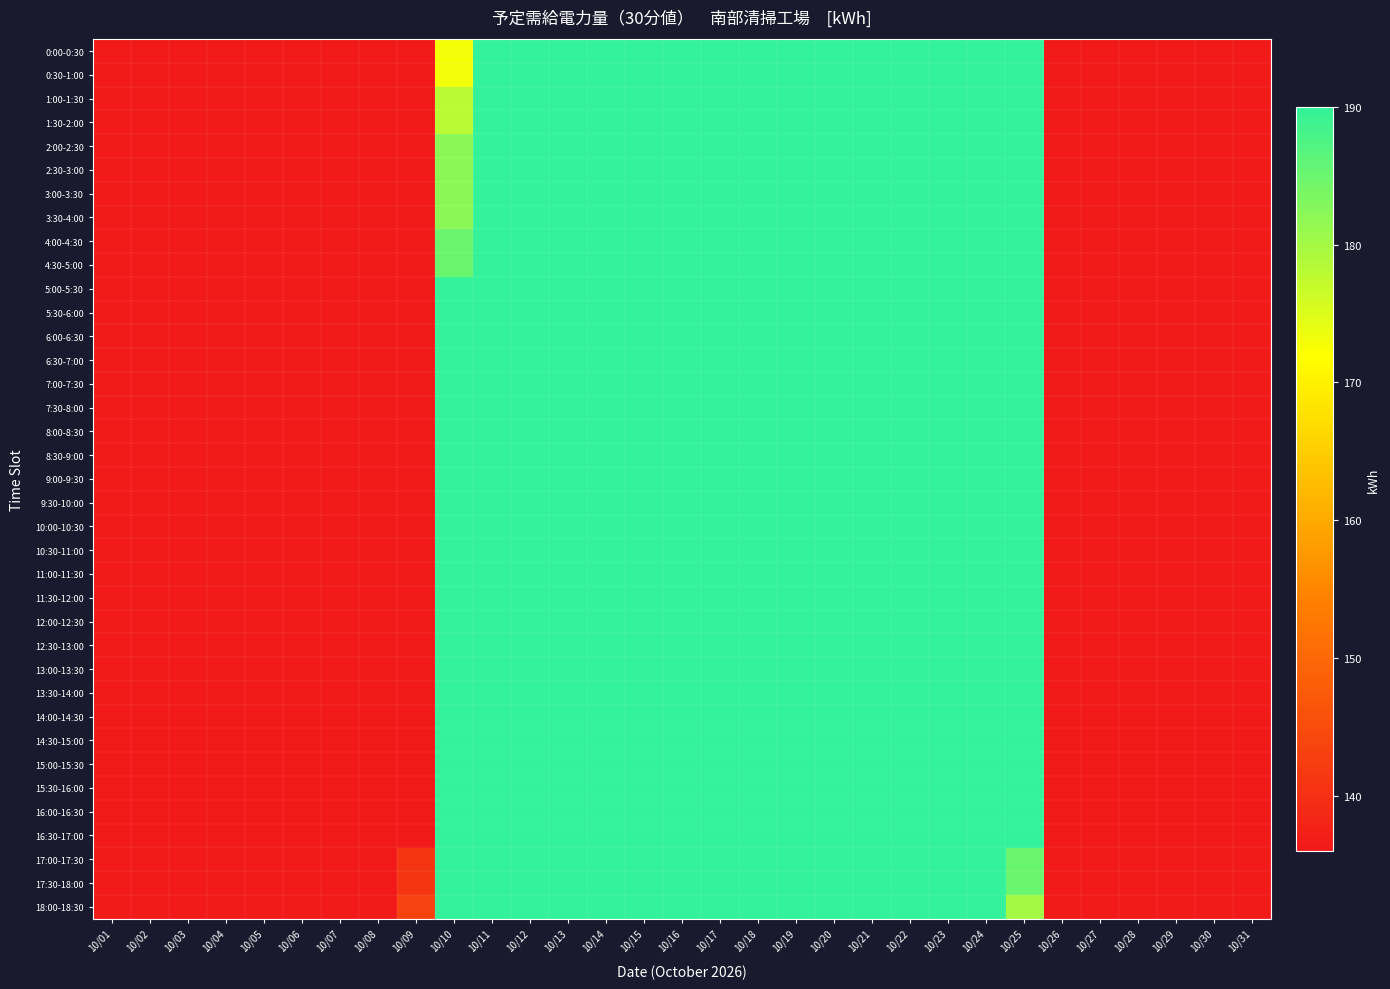

At how many categories does at least one series exceed 184?

16